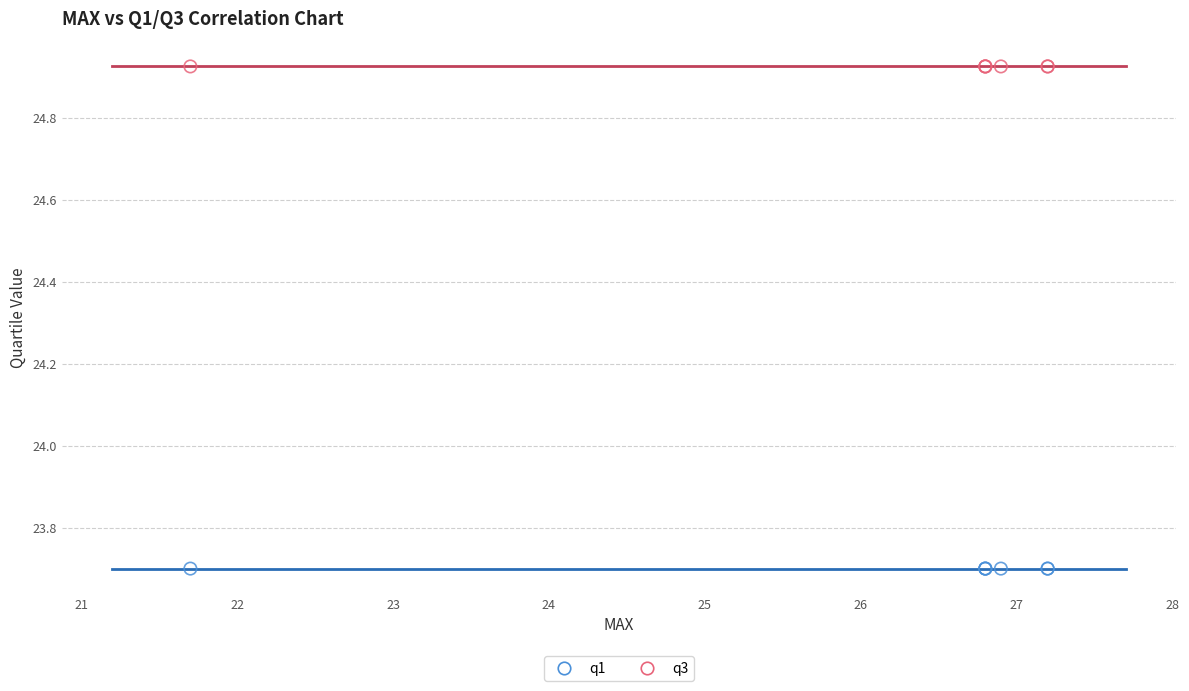

Which series contains the highest Y value?

q3